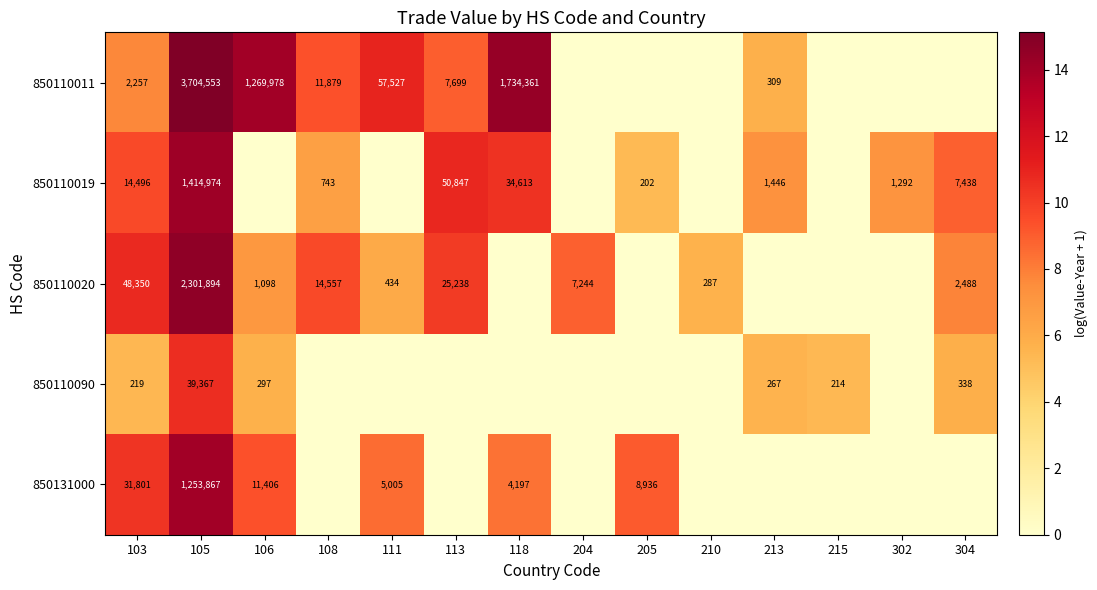

The value of 850110020 at 105 is 3924818. True or false?

False